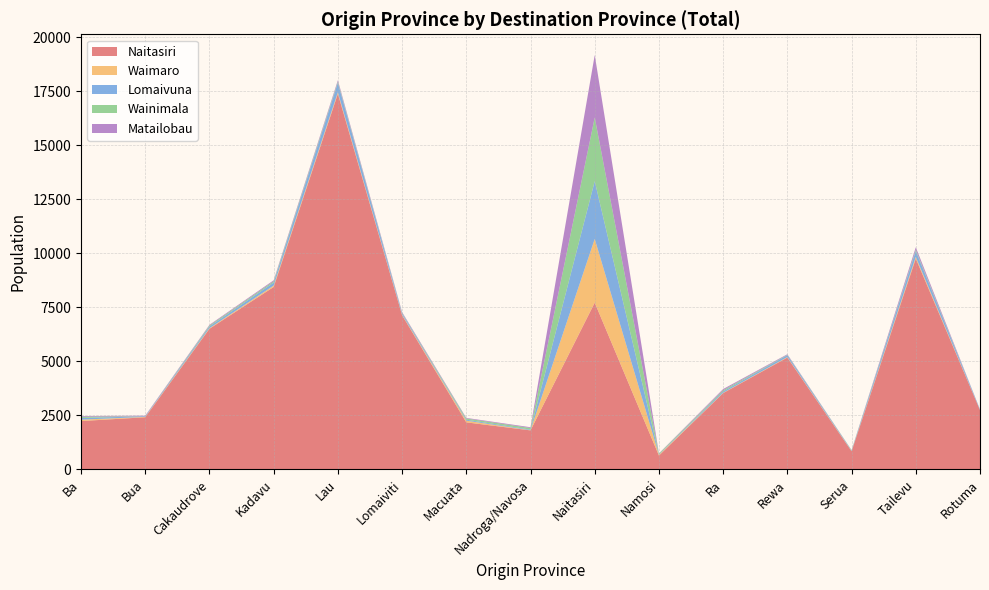

Reading left to right, list all the values displayed in this chart.

Naitasiri: Ba=2235	Bua=2411	Cakaudrove=6507	Kadavu=8443	Lau=17389	Lomaiviti=7135	Macuata=2175	Nadroga/Navosa=1803	Naitasiri=7718	Namosi=637	Ra=3529	Rewa=5176	Serua=835	Tailevu=9757	Rotuma=2740
Waimaro: Ba=63	Bua=17	Cakaudrove=29	Kadavu=63	Lau=67	Lomaiviti=24	Macuata=77	Nadroga/Navosa=7	Naitasiri=2948	Namosi=35	Ra=15	Rewa=22	Serua=12	Tailevu=79	Rotuma=1
Lomaivuna: Ba=79	Bua=28	Cakaudrove=78	Kadavu=142	Lau=440	Lomaiviti=64	Macuata=45	Nadroga/Navosa=28	Naitasiri=2676	Namosi=19	Ra=65	Rewa=88	Serua=27	Tailevu=273	Rotuma=33
Wainimala: Ba=57	Bua=3	Cakaudrove=45	Kadavu=60	Lau=53	Lomaiviti=20	Macuata=57	Nadroga/Navosa=74	Naitasiri=2948	Namosi=37	Ra=56	Rewa=17	Serua=14	Tailevu=54	Rotuma=1
Matailobau: Ba=33	Bua=26	Cakaudrove=31	Kadavu=44	Lau=67	Lomaiviti=37	Macuata=27	Nadroga/Navosa=37	Naitasiri=2893	Namosi=10	Ra=52	Rewa=26	Serua=4	Tailevu=119	Rotuma=1